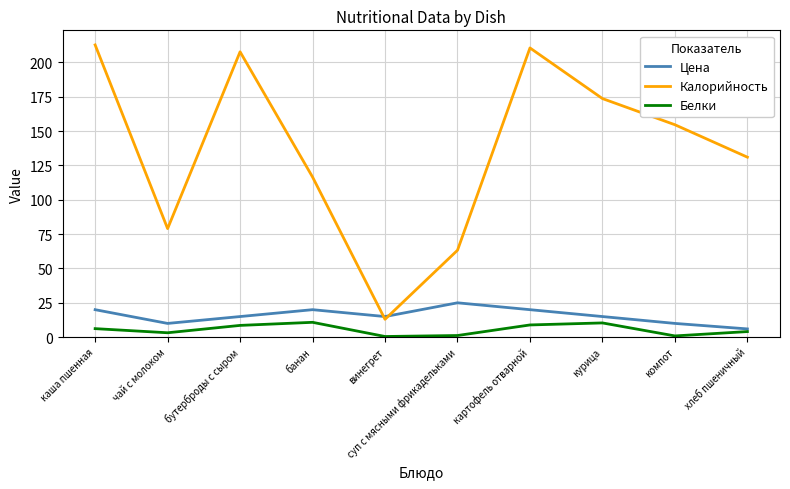

What is the difference between the second highest and second lowest values in the Цена series?

10.0